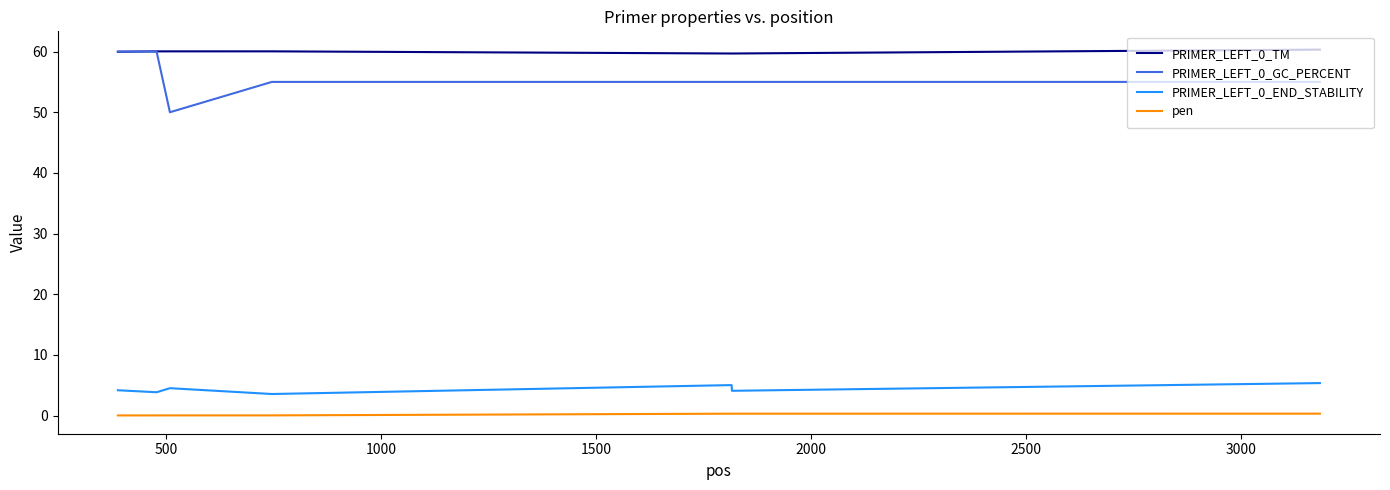

What is the highest value of the PRIMER_LEFT_0_GC_PERCENT series?

60.0